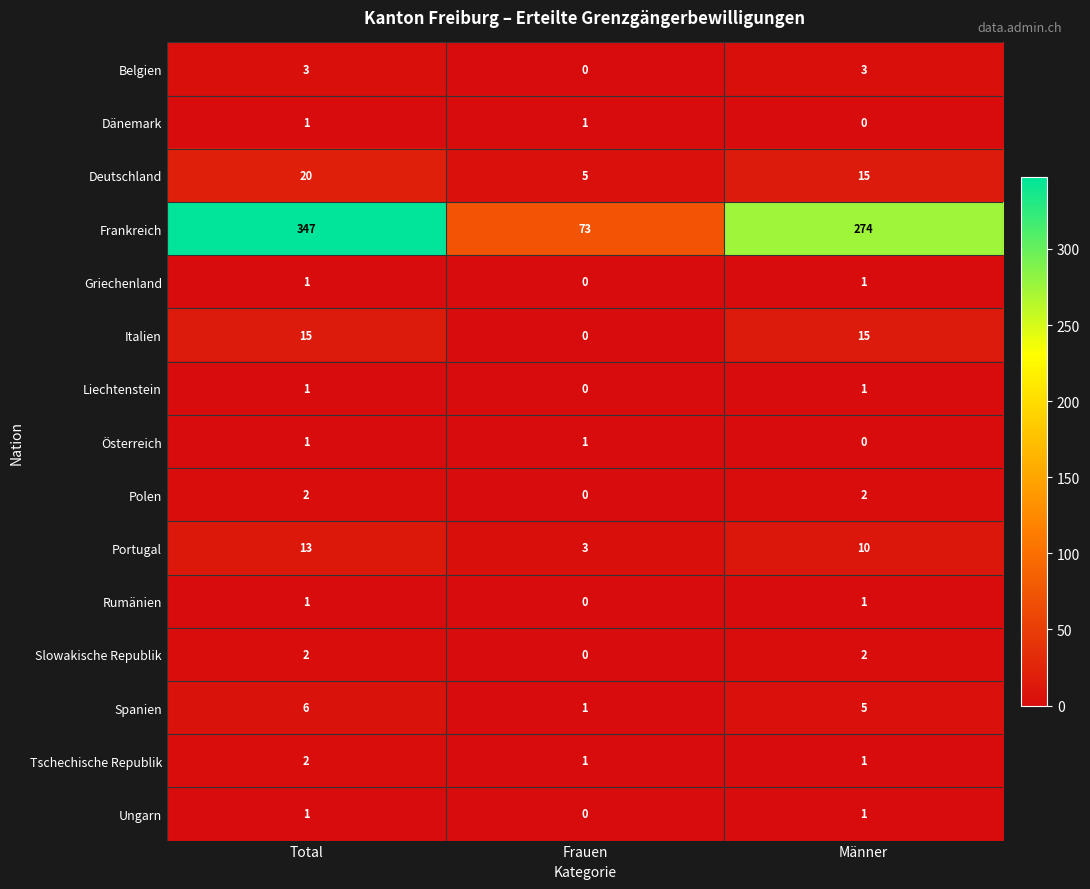

At how many categories does at least one series exceed 268?

2